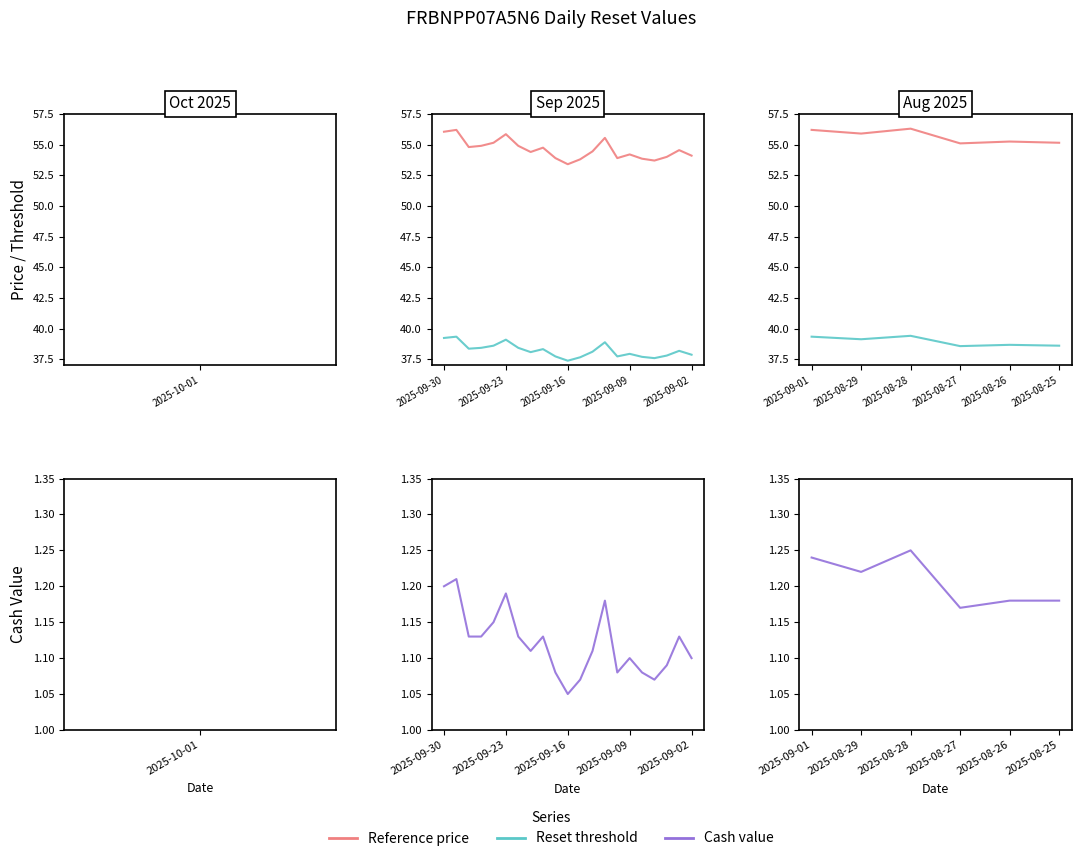

Which series has the largest range (max minus min)?

Reference price